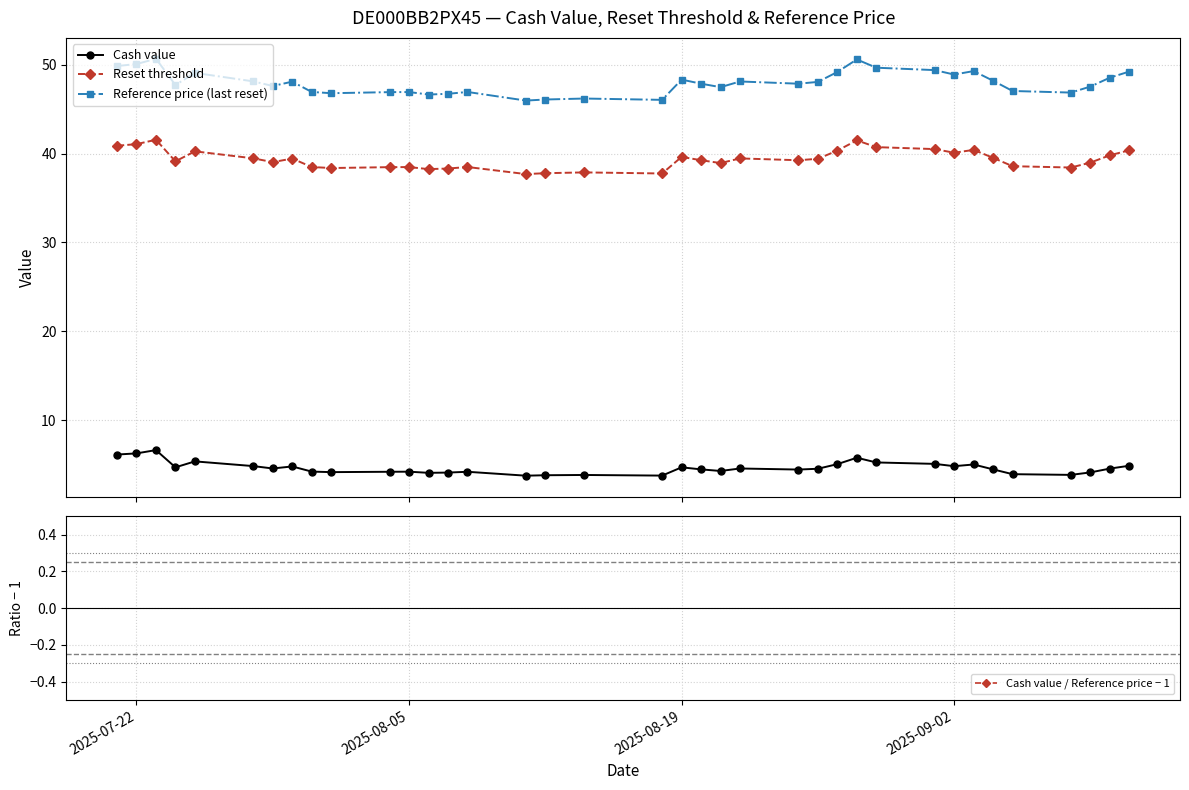

What is the highest value of the Reset threshold series?

41.6